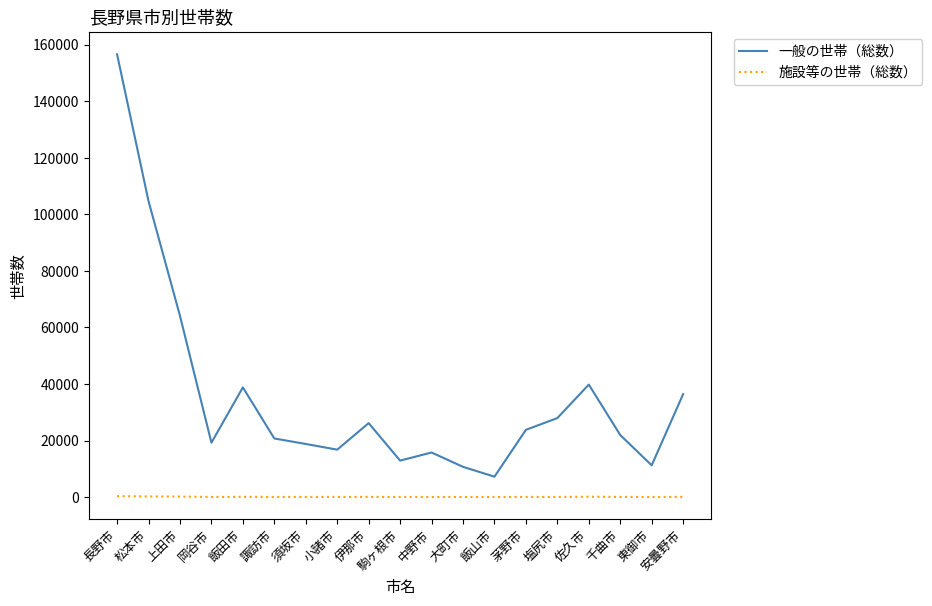

The value of 一般の世帯（総数） at 駒ヶ根市 is 12914. True or false?

True